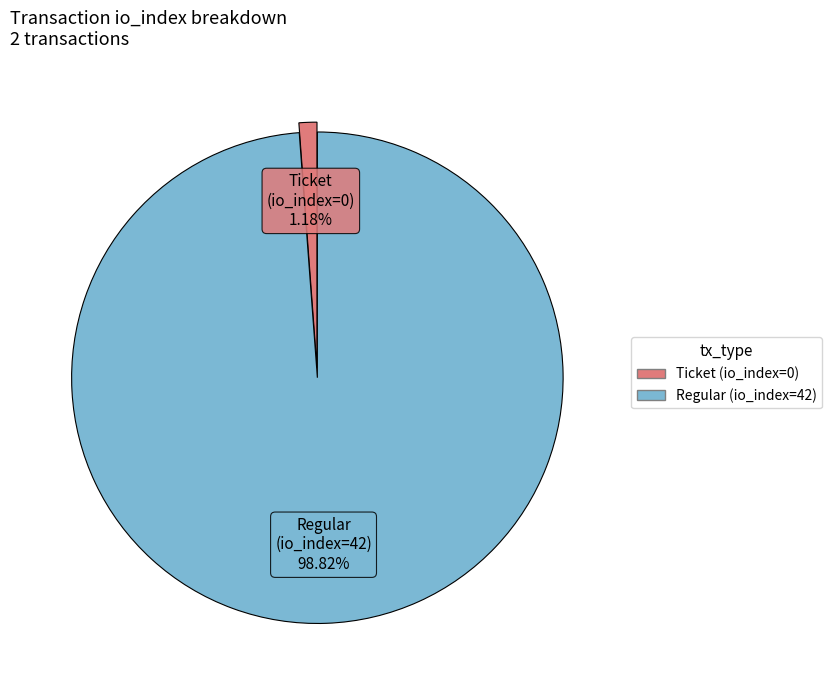

Rank the categories by value from highest to lowest.

Regular (io_index=42), Ticket (io_index=0)